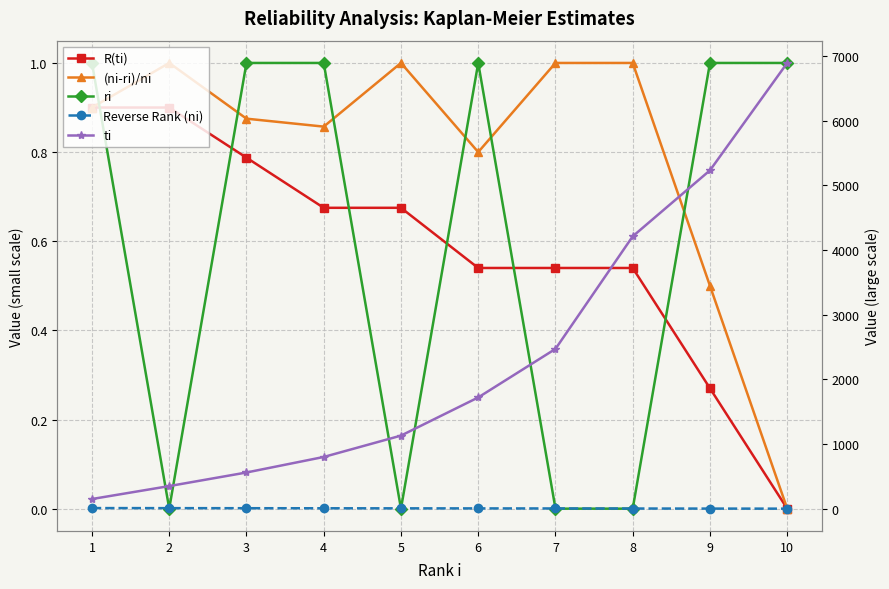

Which series changed the most between 3 and 5?

ti